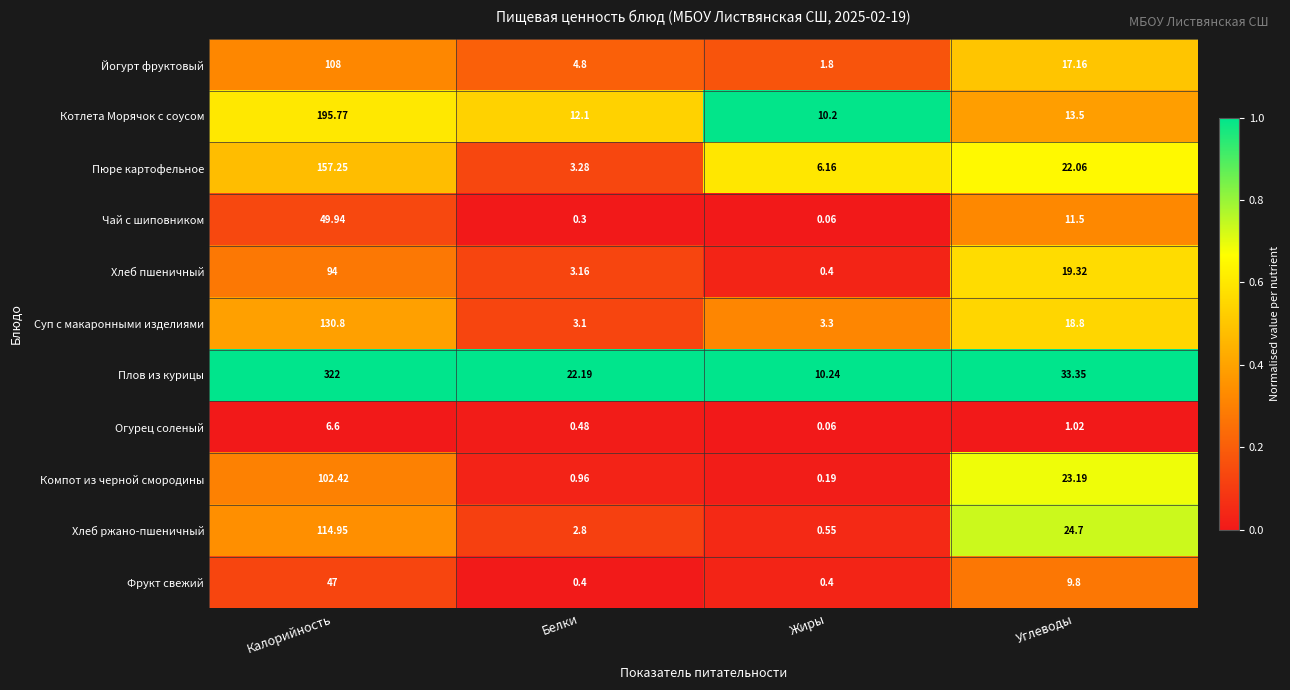

At which label does Компот из черной смородины reach its minimum?

Жиры